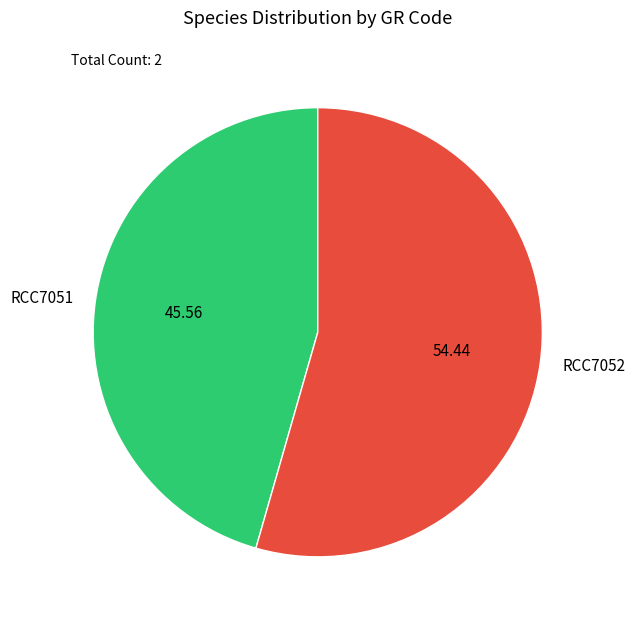

Rank the categories by value from highest to lowest.

RCC7052, RCC7051